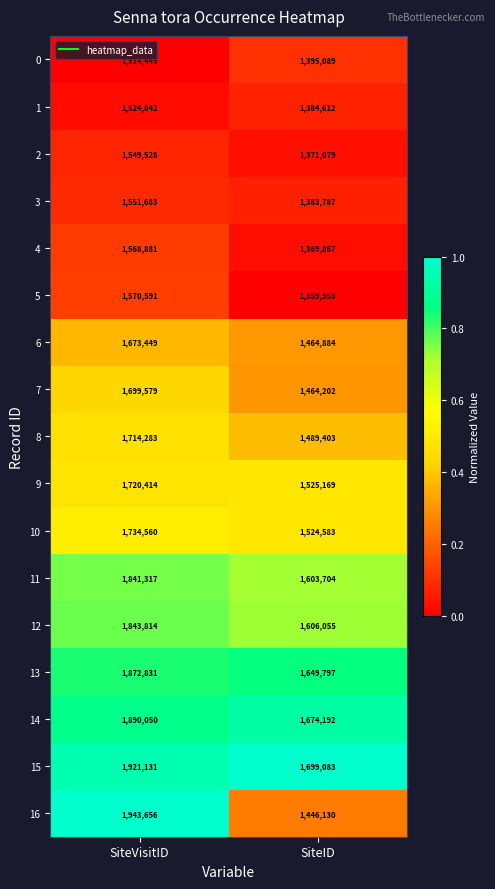

Is the value of 4 at SiteVisitID greater than the value of 12 at SiteVisitID?

No